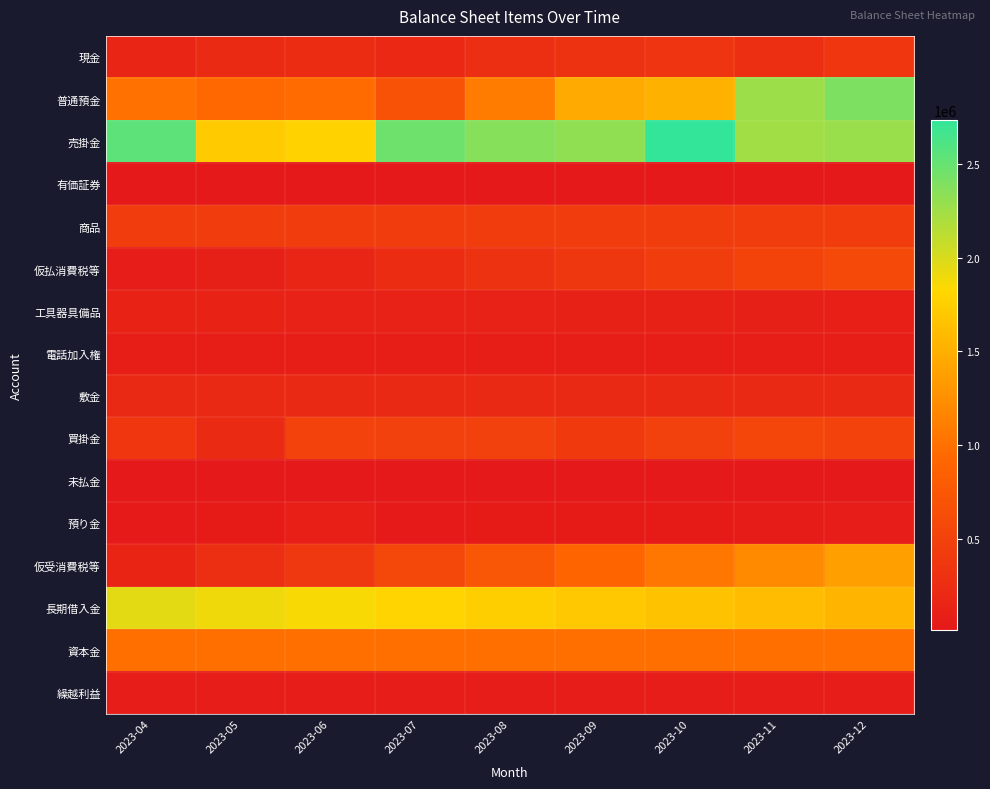

What is the spread (max minus min) of values at 2023-08?

2355931